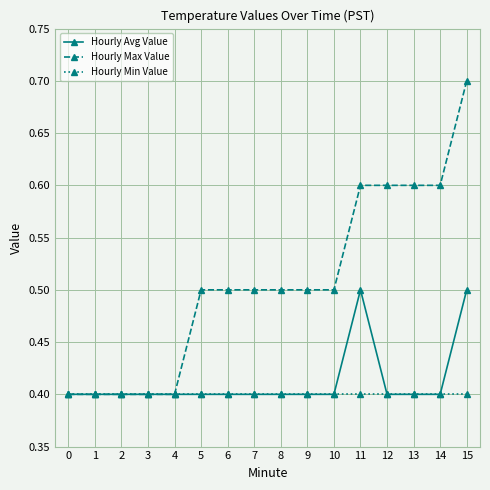

Reading right to left, transcribe all the data shown in this chart.

Hourly Avg Value: 0.5	0.4	0.4	0.4	0.5	0.4	0.4	0.4	0.4	0.4	0.4	0.4	0.4	0.4	0.4	0.4
Hourly Max Value: 0.7	0.6	0.6	0.6	0.6	0.5	0.5	0.5	0.5	0.5	0.5	0.4	0.4	0.4	0.4	0.4
Hourly Min Value: 0.4	0.4	0.4	0.4	0.4	0.4	0.4	0.4	0.4	0.4	0.4	0.4	0.4	0.4	0.4	0.4